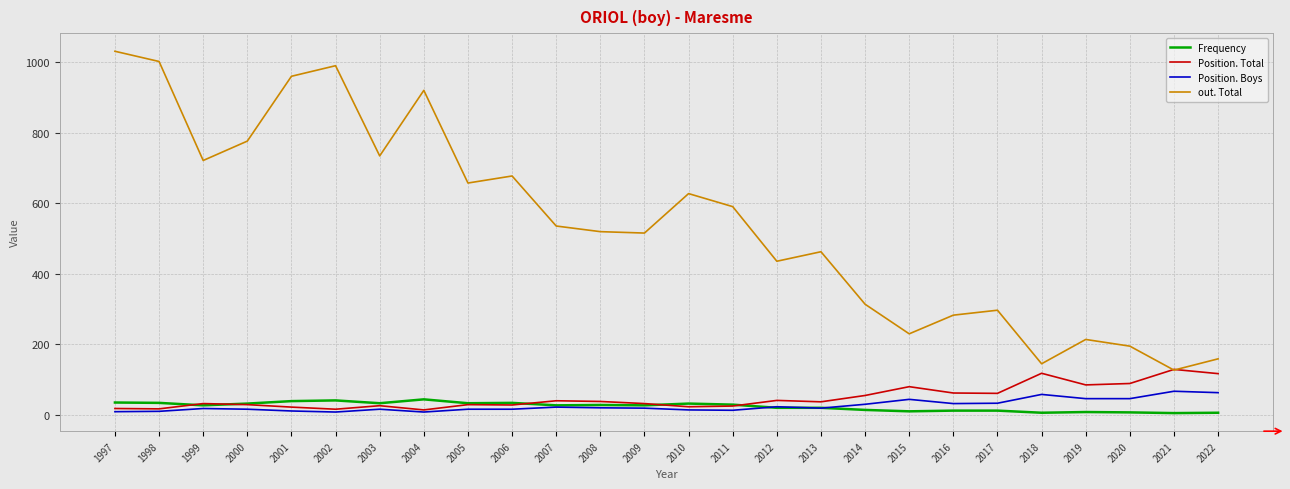

How many lines are shown in the chart?

4